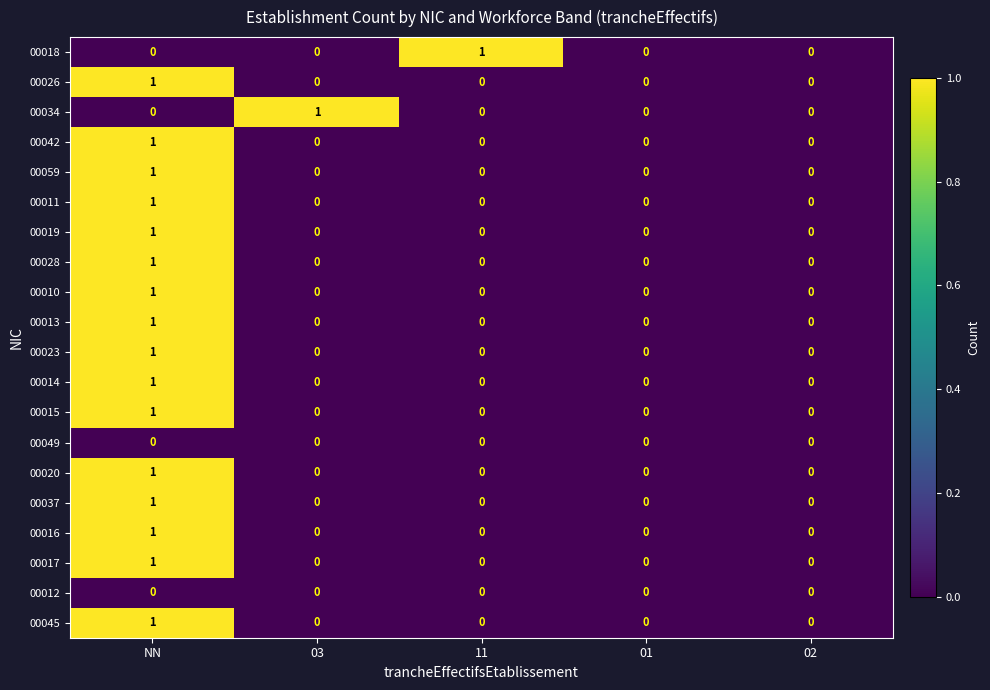

How many 00017 values are between 0 and 1?

5